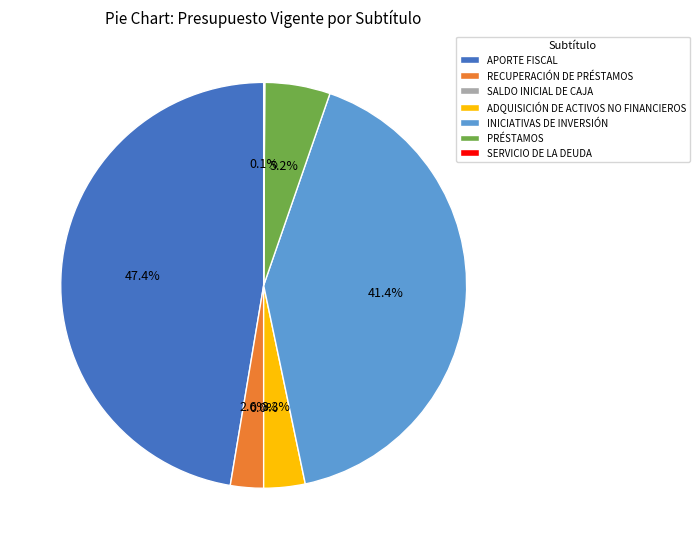

To the nearest percent, what is the difference between the APORTE FISCAL and ADQUISICIÓN DE ACTIVOS NO FINANCIEROS slice percentages?

44%